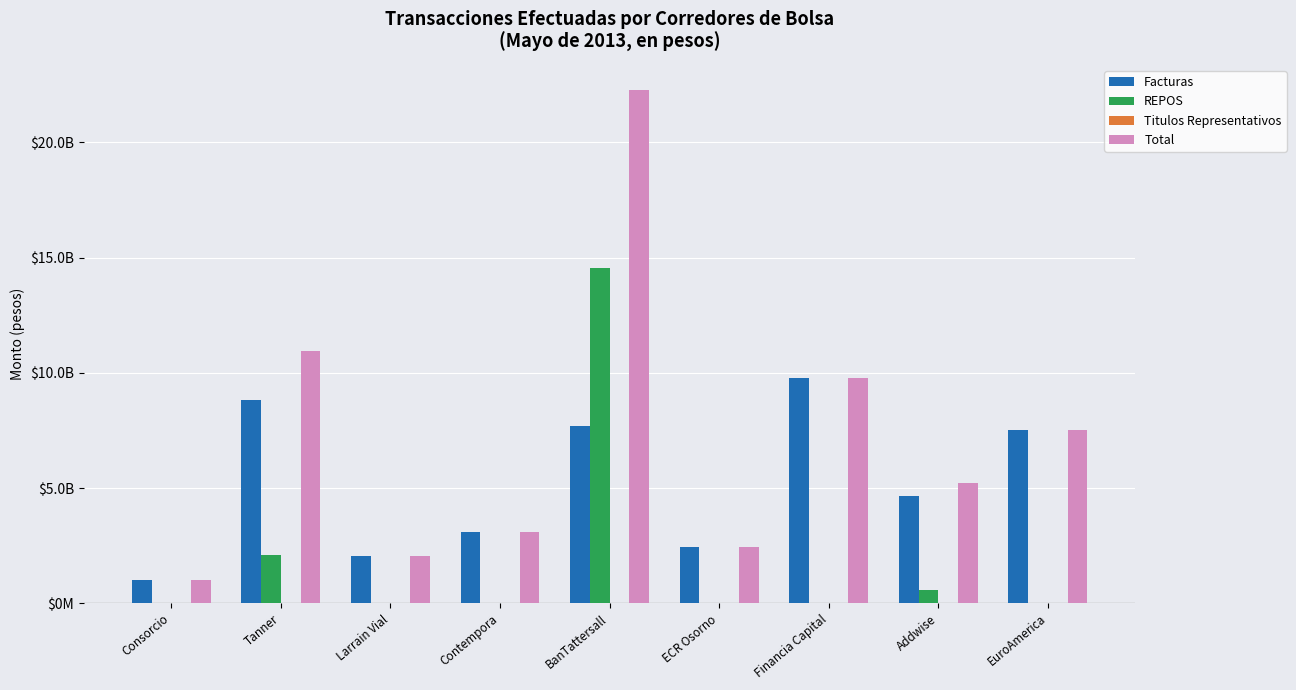

Is it true that REPOS equals 8401145944 at ECR Osorno?

False